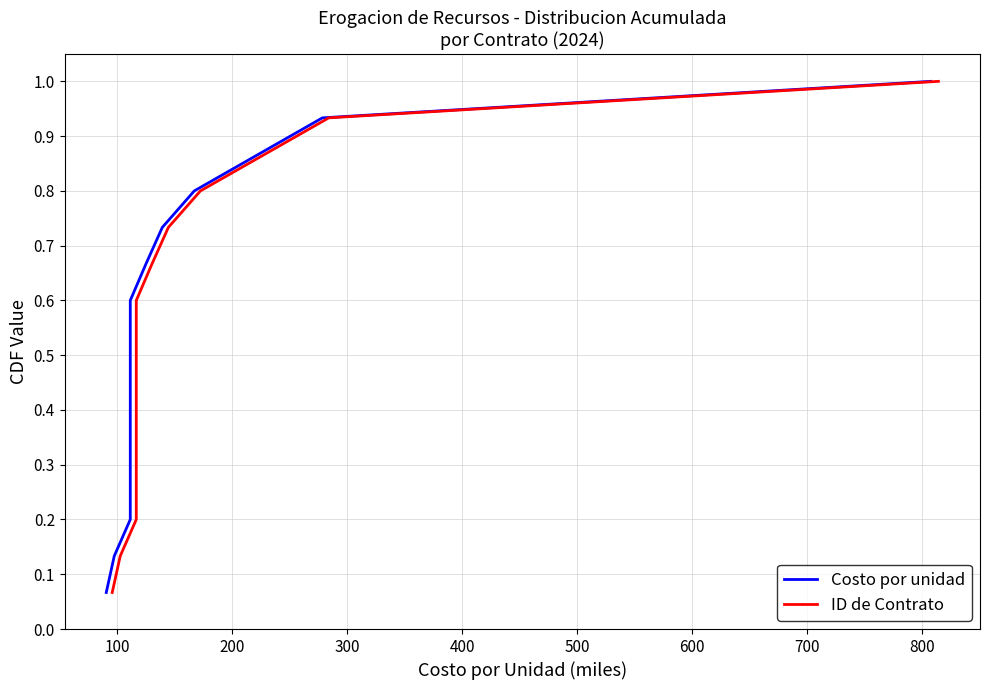

True or false: ID de Contrato and Costo por unidad cross at least once.

False